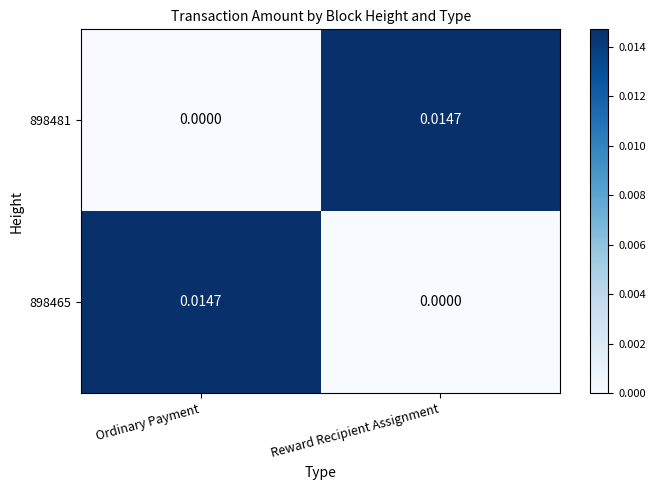

How many data points does each series have?

2